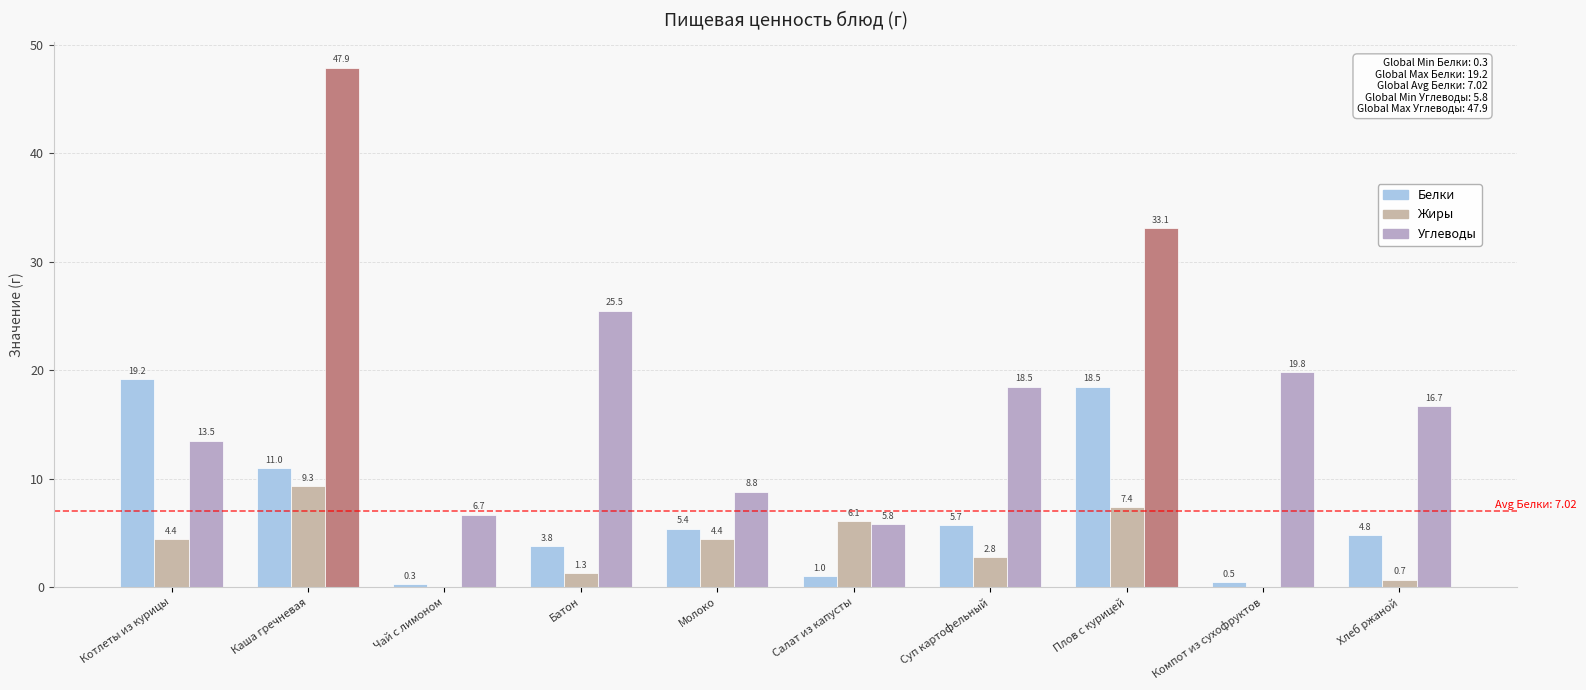

What is the label of the 5th bar from the right?

Салат из капусты